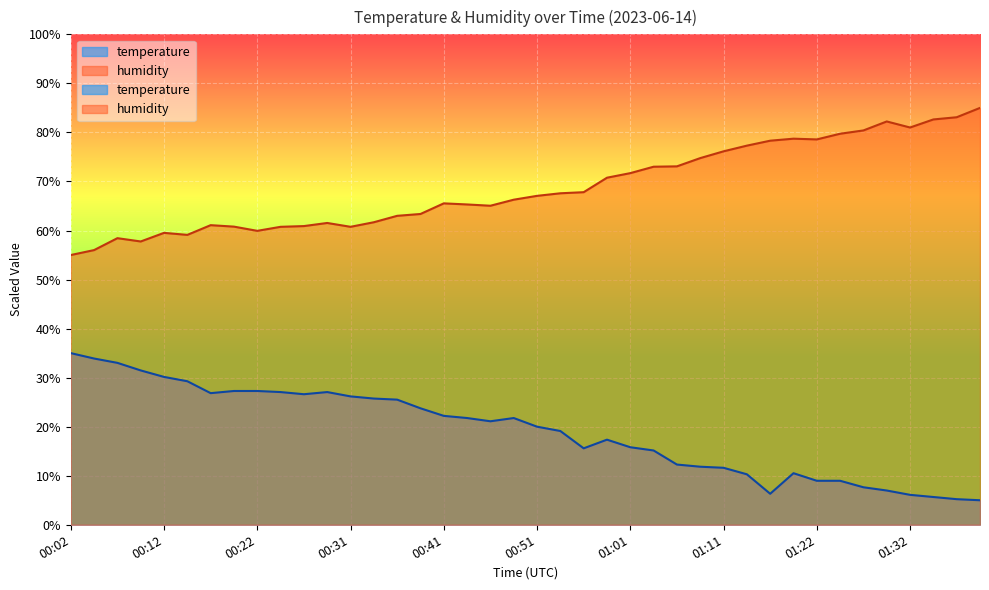

True or false: humidity has a value of 19.1 at 00:29.

False